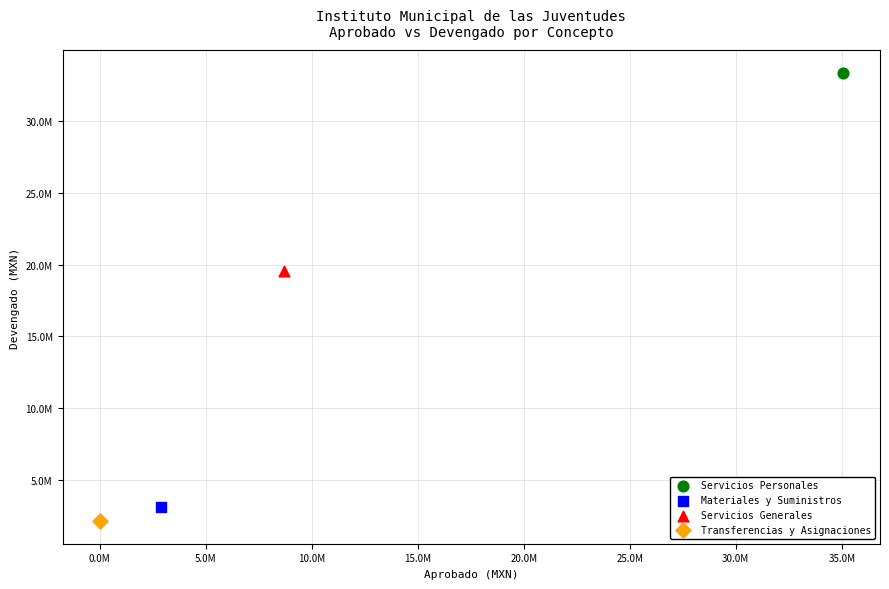

What are all the series names shown in the legend?

Servicios Personales, Materiales y Suministros, Servicios Generales, Transferencias y Asignaciones